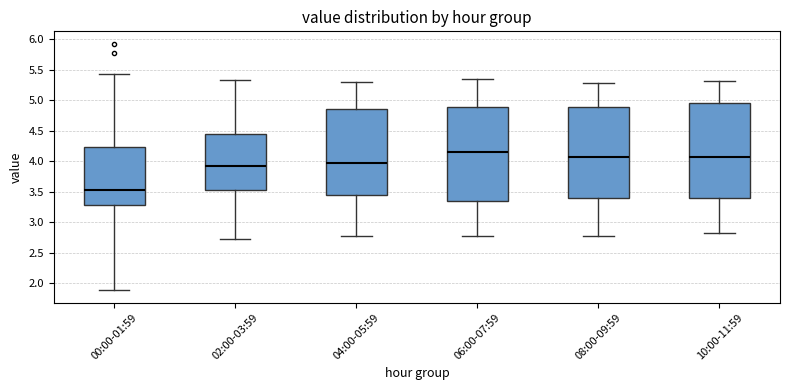

Reading left to right, transcribe this box plot: for each box, give where its median line is, the range the box spans, and where its two whiskers end, as read against the y-axis. The values are not printed on the chart, so give them approximately, as read against the axis.

00:00-01:59: median 3.55, box 3.30 to 4.25, whiskers 1.90 to 5.45
02:00-03:59: median 3.95, box 3.55 to 4.45, whiskers 2.75 to 5.35
04:00-05:59: median 3.95, box 3.45 to 4.85, whiskers 2.80 to 5.30
06:00-07:59: median 4.15, box 3.35 to 4.90, whiskers 2.80 to 5.35
08:00-09:59: median 4.05, box 3.40 to 4.90, whiskers 2.80 to 5.30
10:00-11:59: median 4.05, box 3.40 to 4.95, whiskers 2.80 to 5.30